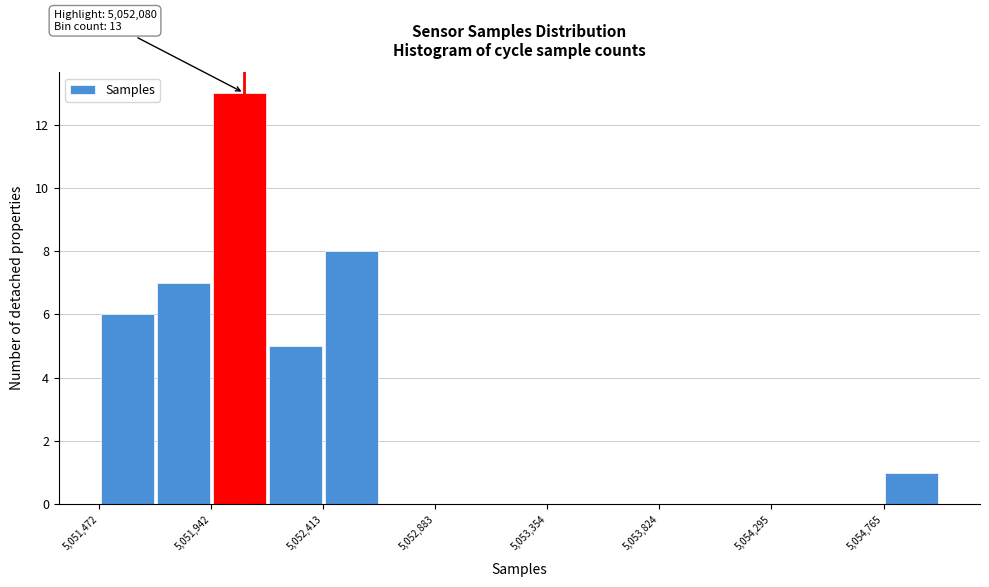

Over which range of the x-axis is the bar tallest?

5051950 to 5052200